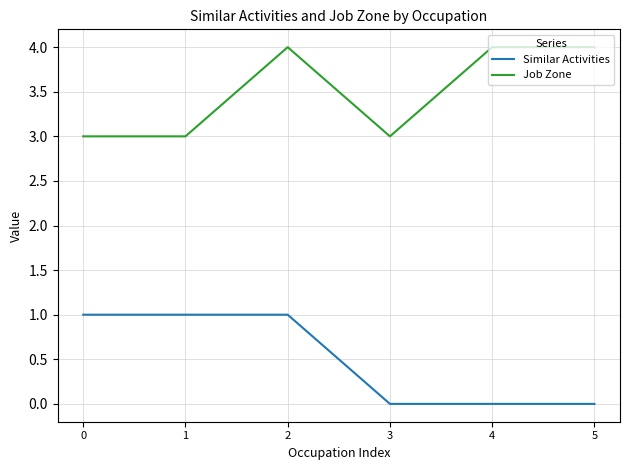

Is the value of Similar Activities at 1 greater than the value of Job Zone at 1?

No